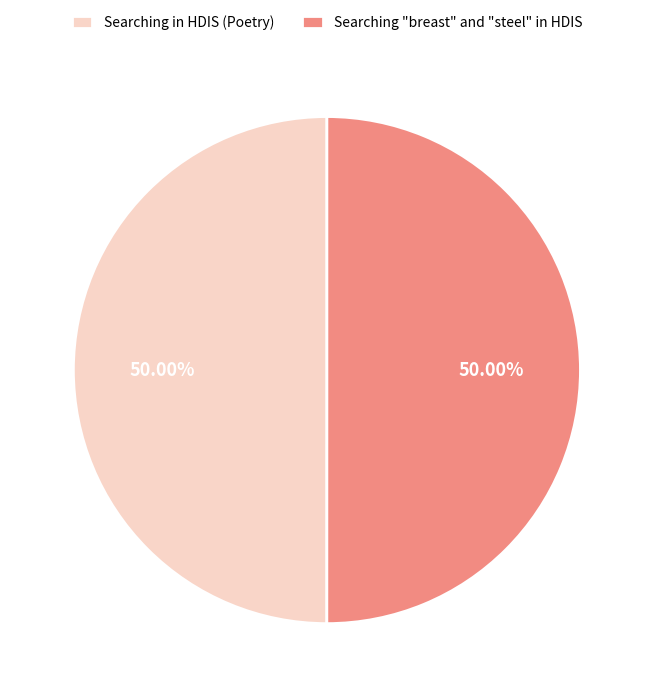

What percentage do Searching in HDIS (Poetry) and Searching "breast" and "steel" in HDIS together represent?

100.0%